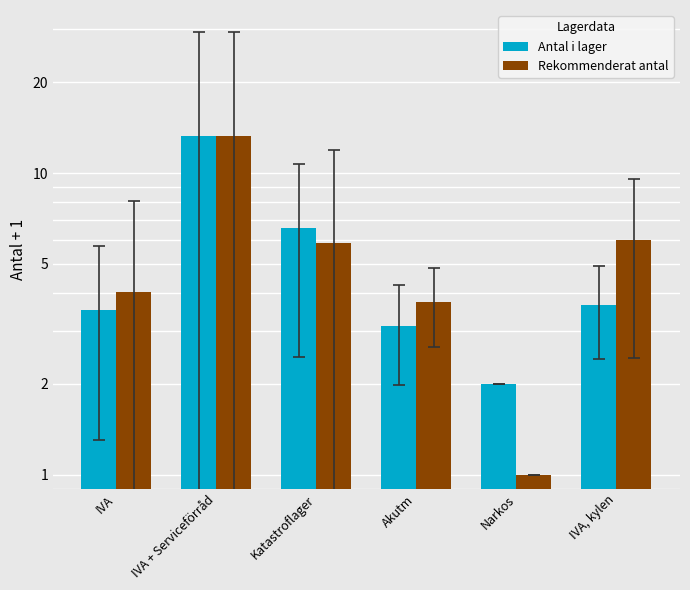

At how many categories does at least one series exceed 12?

1